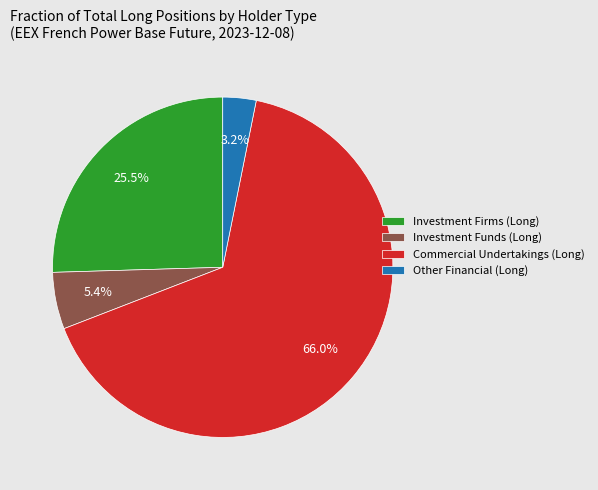

Which slice is the smallest?

Other Financial (Long)